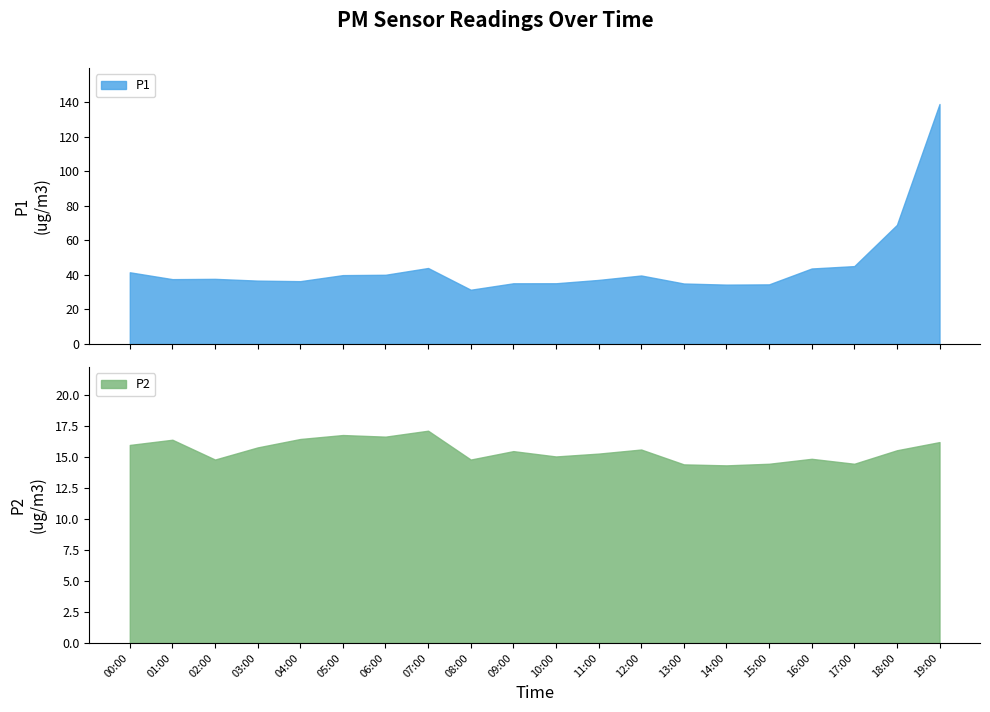

At which label does P2 first exceed 15?

00:00